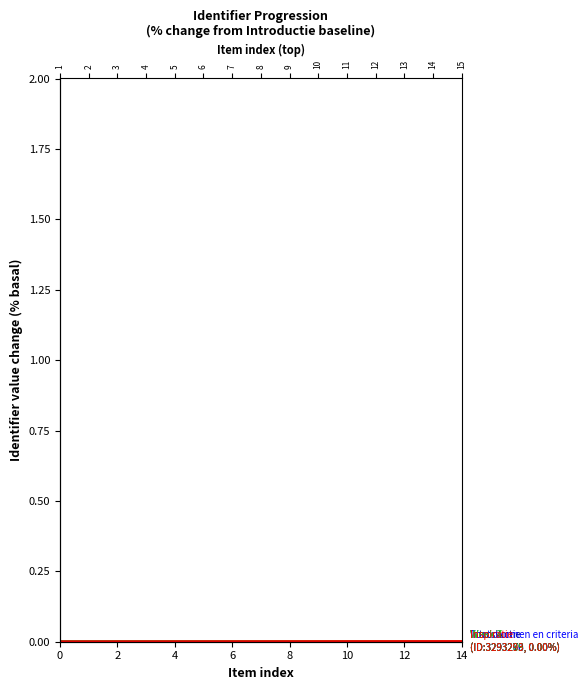

At which category is the sum across all series the highest?

14